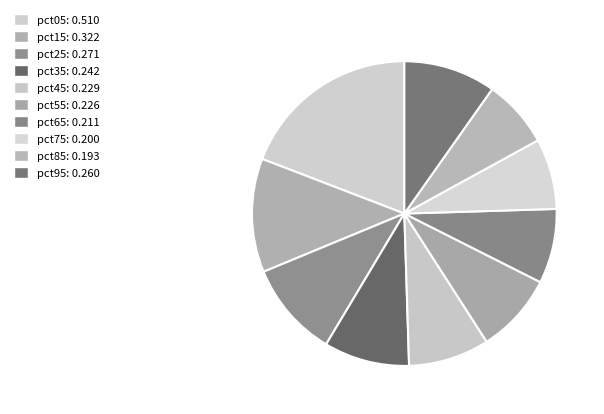

Do pct25 and pct75 together represent more than half of the pie?

No